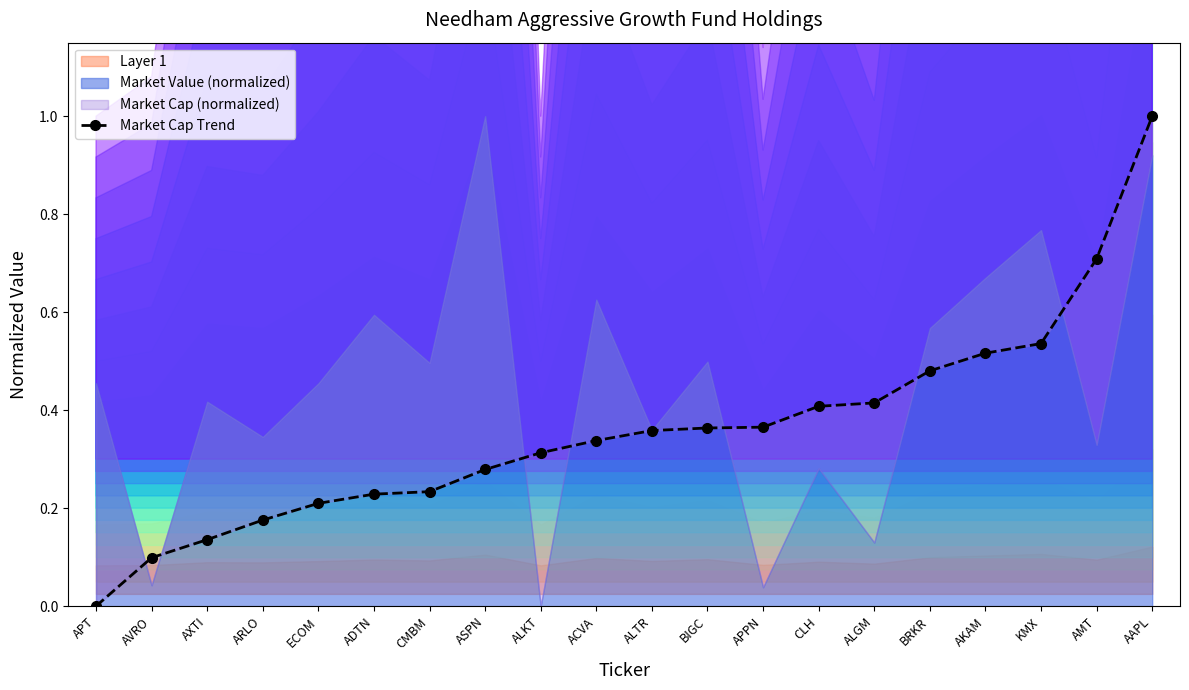

What is the difference between the values at AVRO and ADTN?

0.1